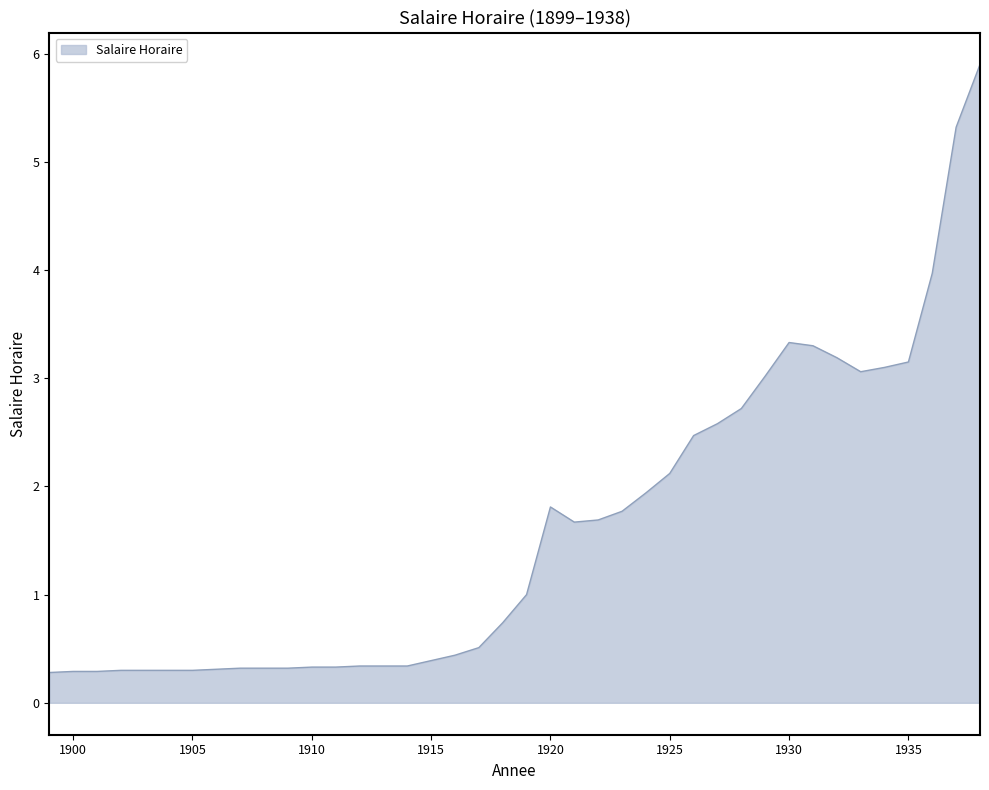

How many series are shown in this chart?

1